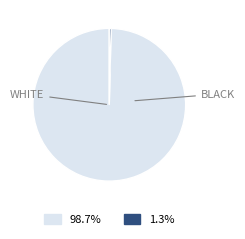

Does any single category account for the majority?

Yes